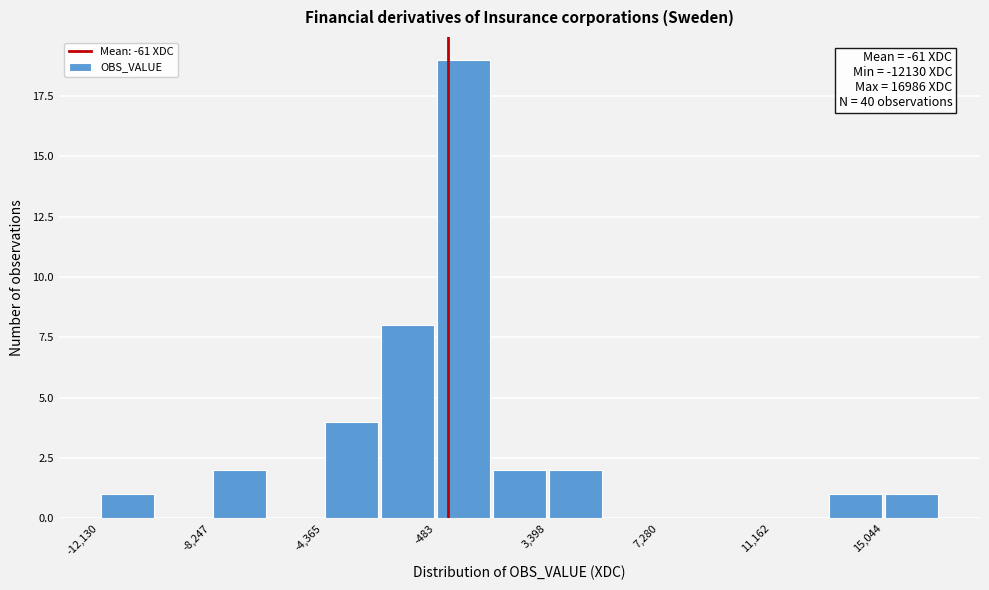

Around what value on the x-axis is the tallest bar? Give the approximate position of its centre, as read against the axis.

500